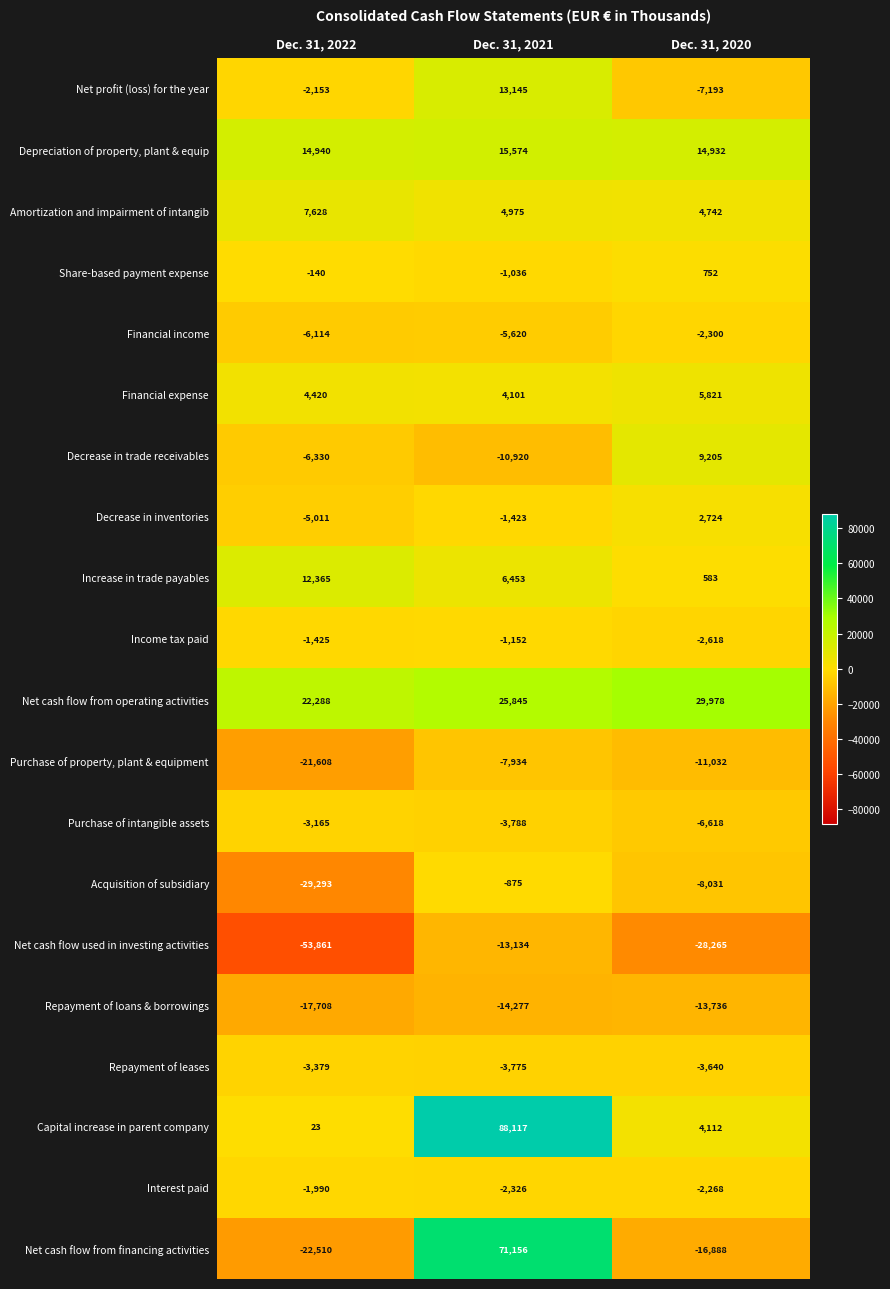

Which series has the widest spread of values?

Net cash flow from financing activities